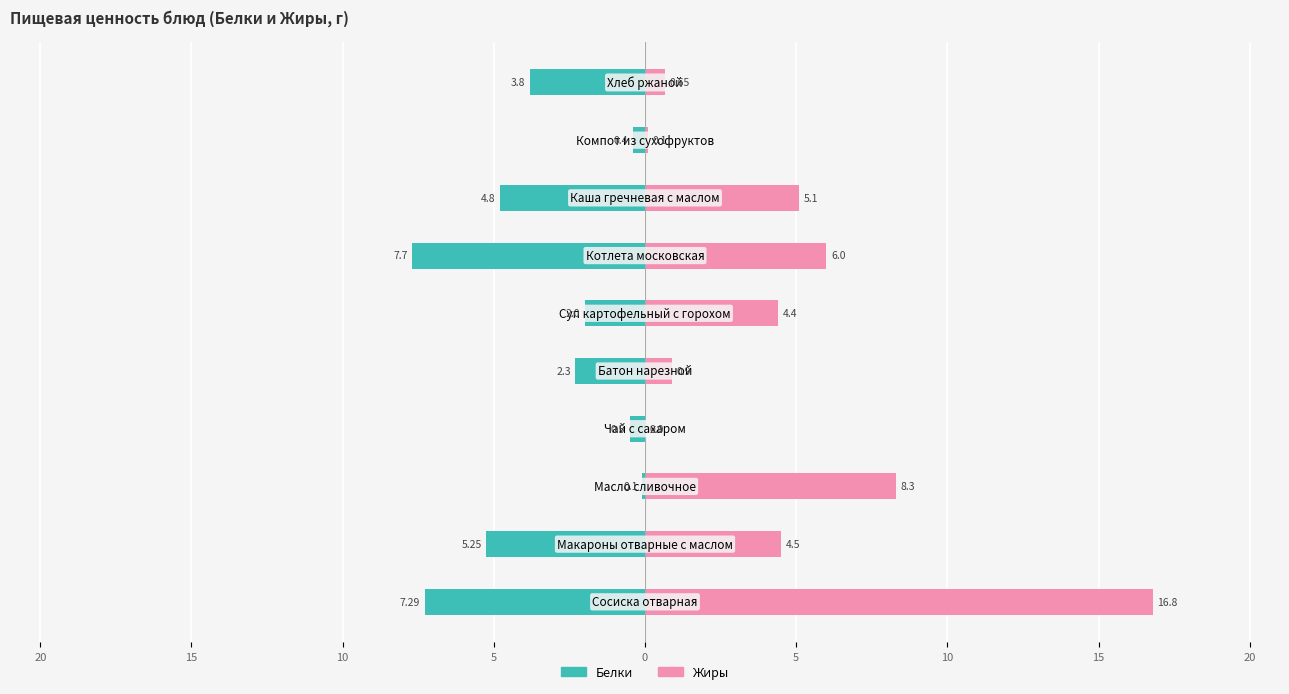

Reading left to right, extract all data points from this chart.

Белки: -7.3	-5.2	-0.1	-0.5	-2.3	-2.0	-7.7	-4.8	-0.4	-3.8
Жиры: 16.8	4.5	8.3	0.0	0.9	4.4	6.0	5.1	0.1	0.7